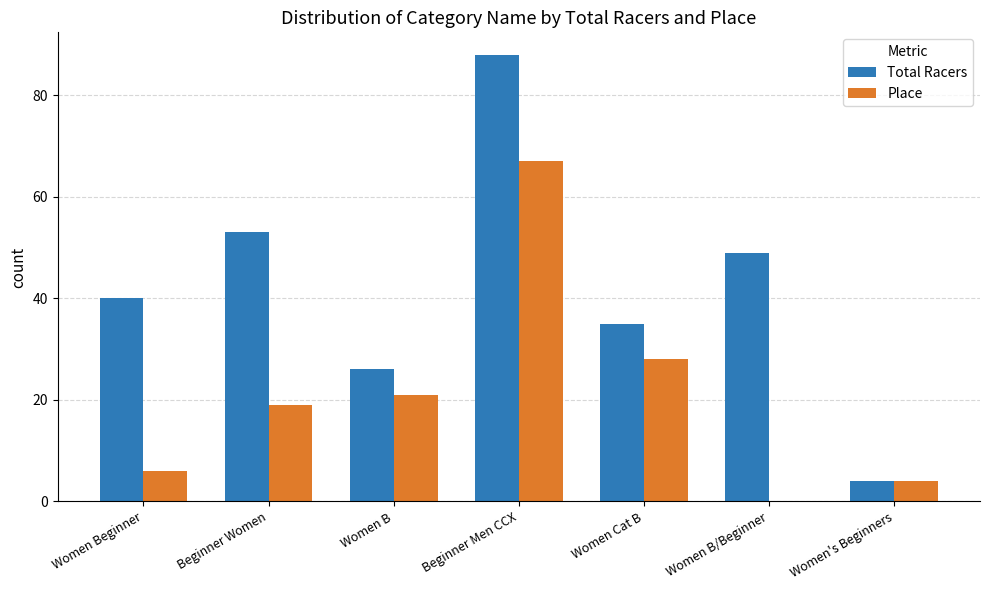

The Total Racers series shows 53 at Beginner Women. True or false?

True